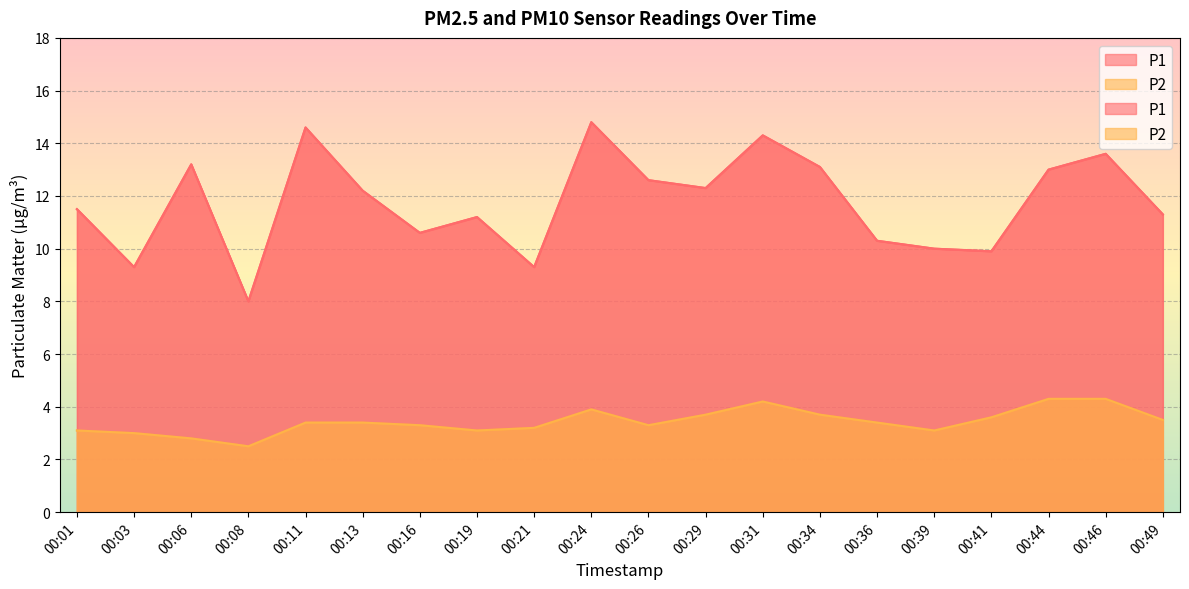

Reading left to right, extract all data points from this chart.

P1: 00:01=11.5	00:03=9.3	00:06=13.2	00:08=8.0	00:11=14.6	00:13=12.2	00:16=10.6	00:19=11.2	00:21=9.3	00:24=14.8	00:26=12.6	00:29=12.3	00:31=14.3	00:34=13.1	00:36=10.3	00:39=10.0	00:41=9.9	00:44=13.0	00:46=13.6	00:49=11.3
P2: 00:01=3.1	00:03=3.0	00:06=2.8	00:08=2.5	00:11=3.4	00:13=3.4	00:16=3.3	00:19=3.1	00:21=3.2	00:24=3.9	00:26=3.3	00:29=3.7	00:31=4.2	00:34=3.7	00:36=3.4	00:39=3.1	00:41=3.6	00:44=4.3	00:46=4.3	00:49=3.5